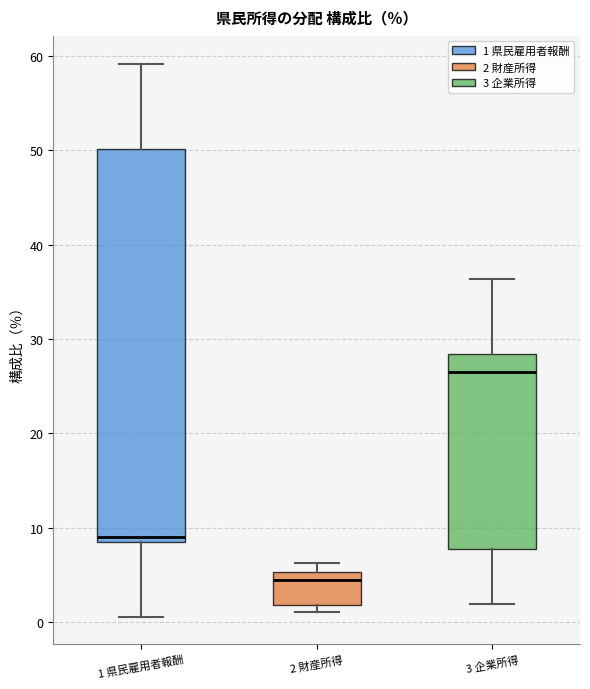

Reading left to right, read every box against the y-axis: the position of its median line, the range the box covers, and the ends of its whiskers. The values are not printed on the chart, so give them approximately, as read against the axis.

1 県民雇用者報酬: median 9, box 8 to 50, whiskers 1 to 59
2 財産所得: median 4, box 2 to 5, whiskers 1 to 6
3 企業所得: median 27, box 8 to 28, whiskers 2 to 36